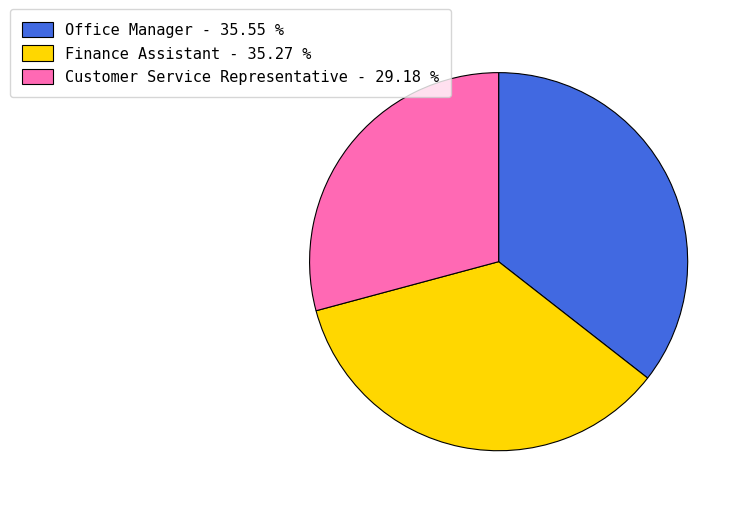

What is the ratio of the value at Finance Assistant - 35.27 % to the value at Customer Service Representative - 29.18 %?

1.2